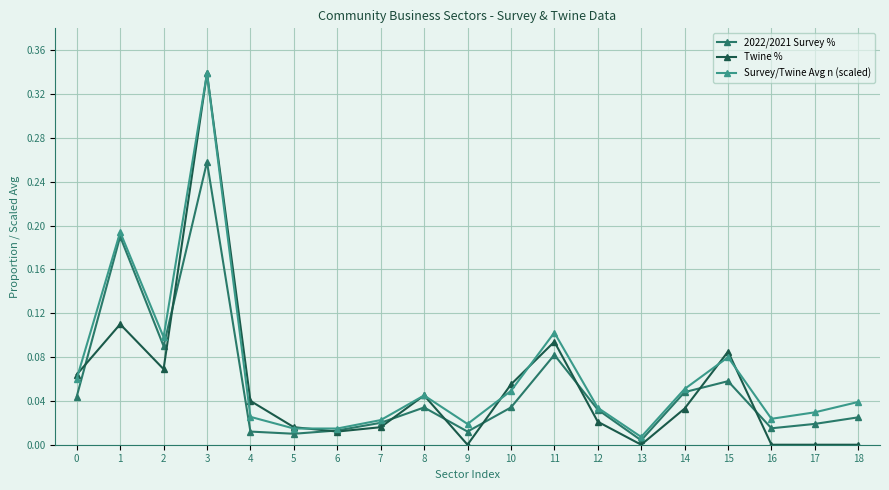

Does the chart have visible grid lines?

Yes